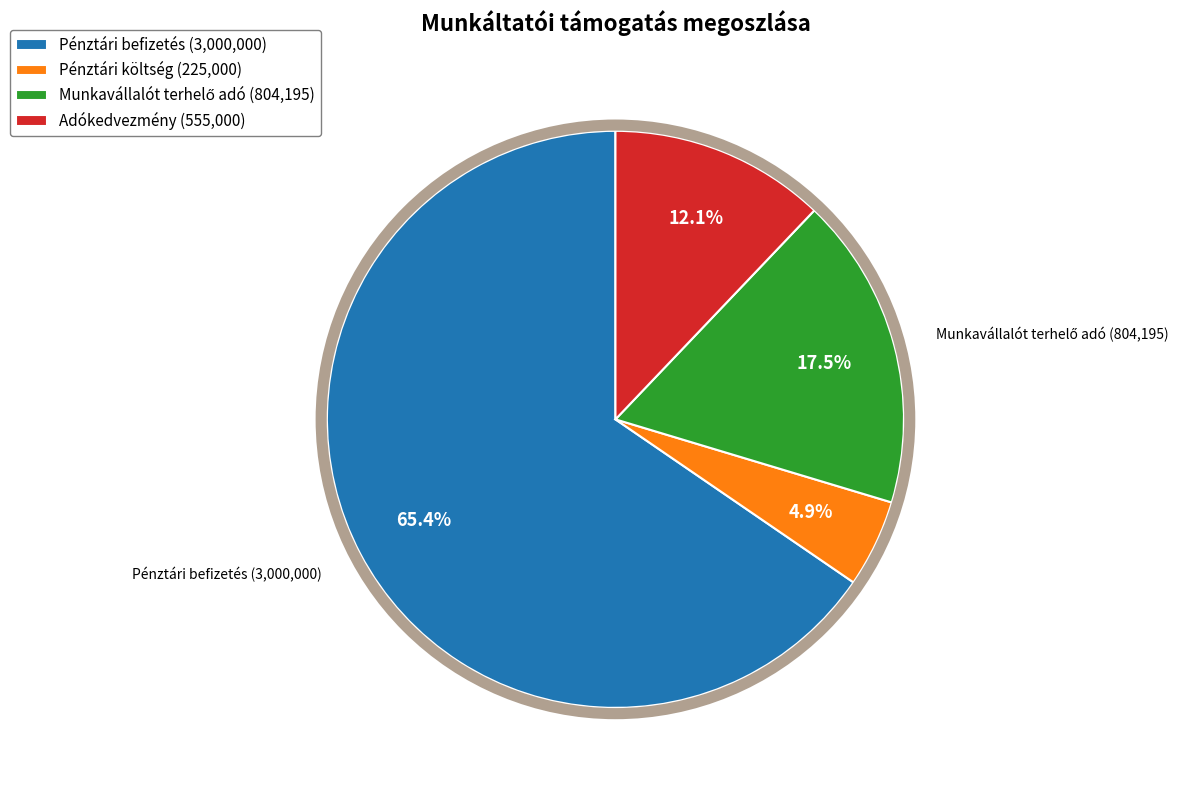

Is there any slice that represents more than half of the pie?

Yes